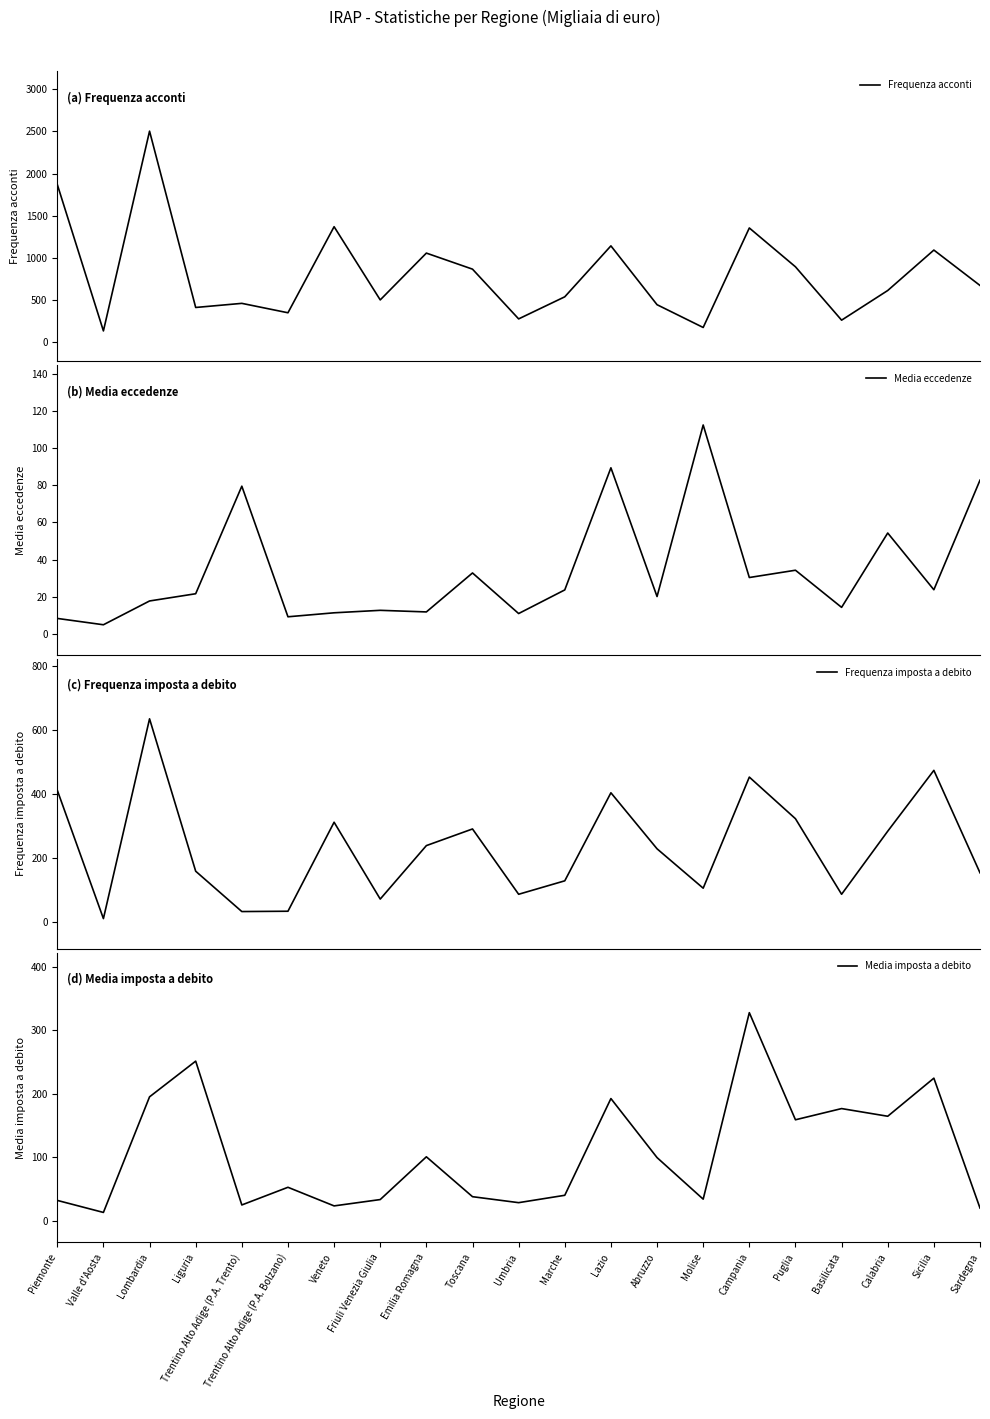

The Frequenza acconti series shows 406.0 at Liguria. True or false?

True